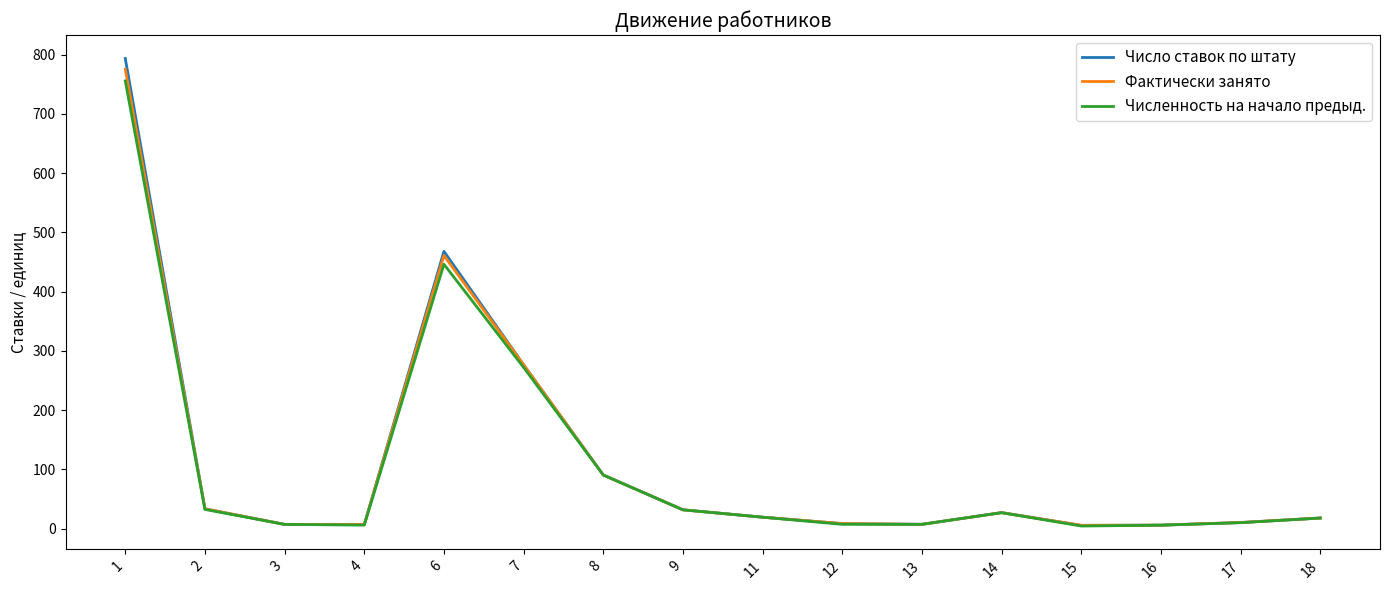

What is the total value across all series at 6?

1374.8